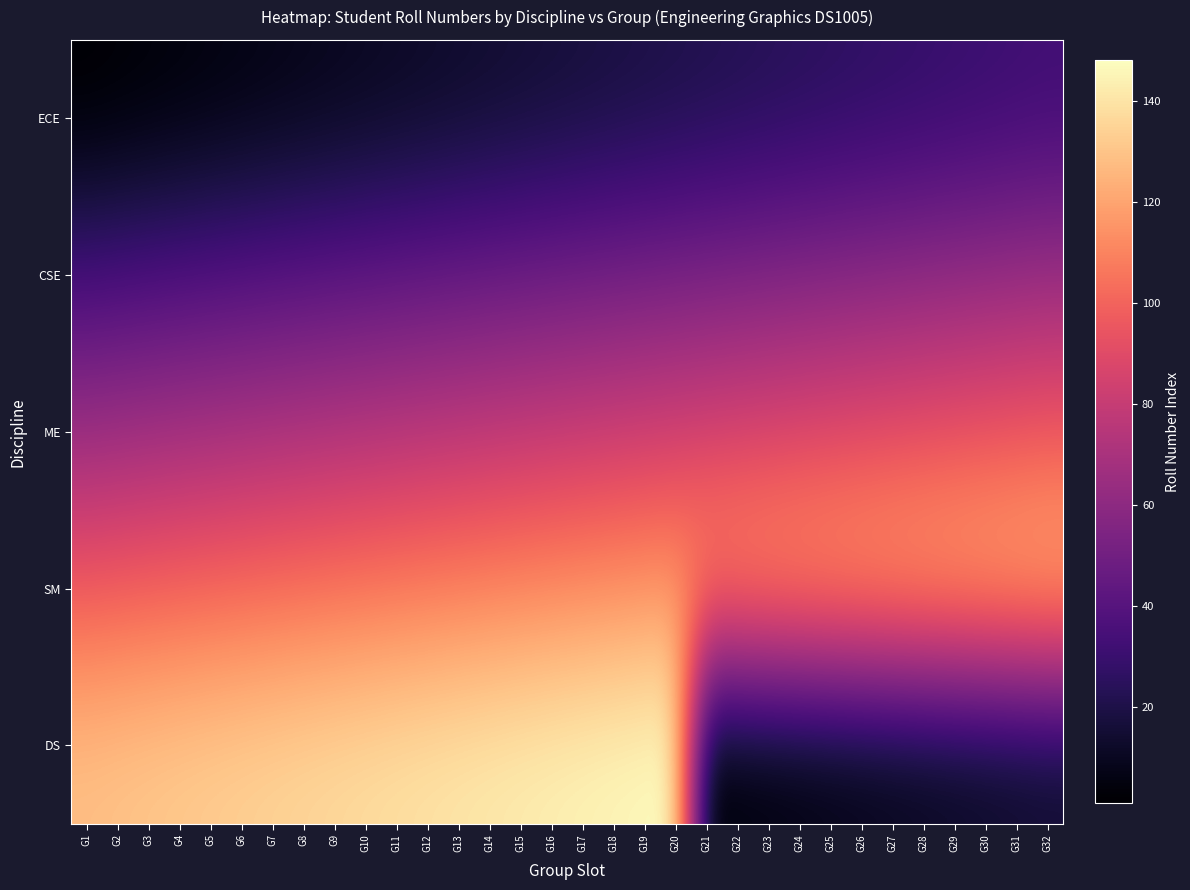

At G15, list the series in order from largest to smallest.

DS, SM, ME, CSE, ECE